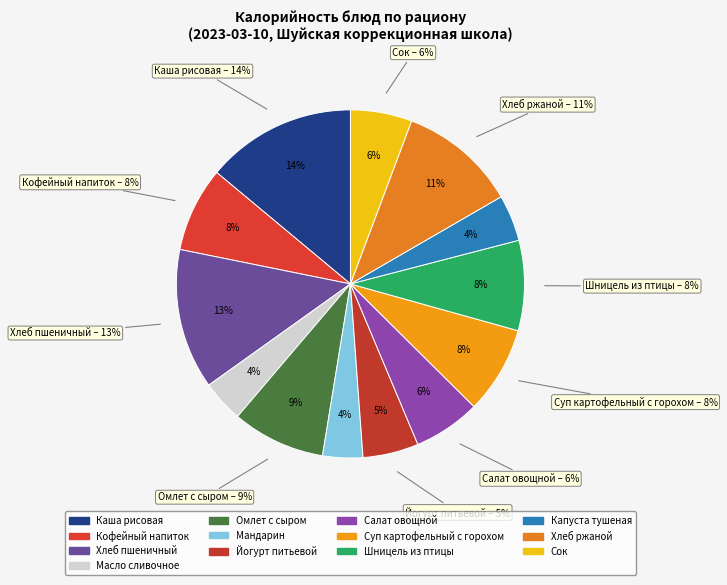

To the nearest percent, what is the difference between the largest and smallest slice percentages?

10%